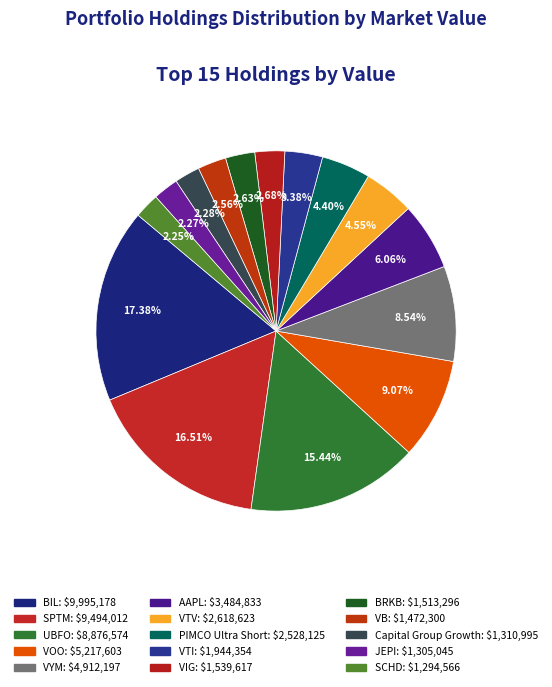

Is there any slice that represents more than half of the pie?

No